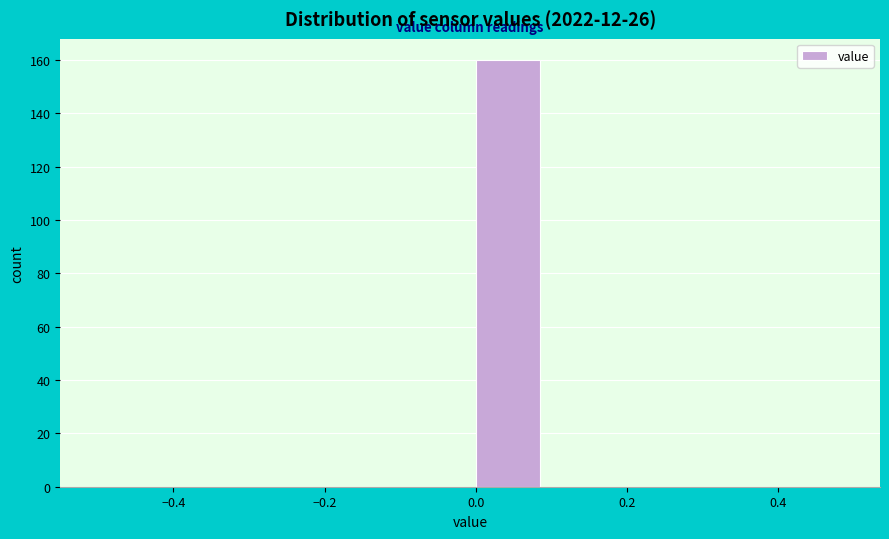

What is the height of the bar covering 0.0 to 0.1 on the x-axis? The values are not printed on the chart, so give them approximately, as read against the axis.

160